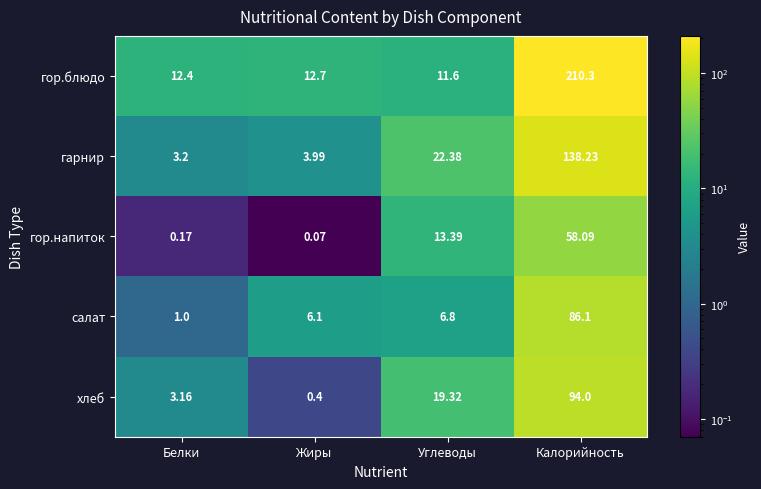

Between Белки and Калорийность, which series saw the biggest shift?

гор.блюдо